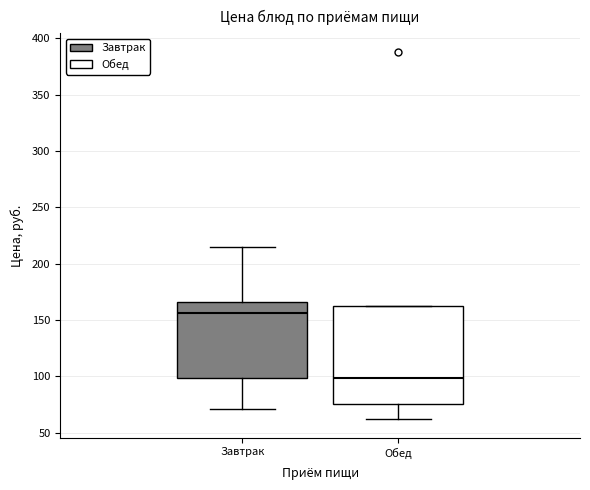

Reading left to right, read every box against the y-axis: the position of its median line, the range the box covers, and the ends of its whiskers. The values are not printed on the chart, so give them approximately, as read against the axis.

Завтрак: median 155, box 100 to 165, whiskers 70 to 215
Обед: median 100, box 75 to 160, whiskers 60 to 160